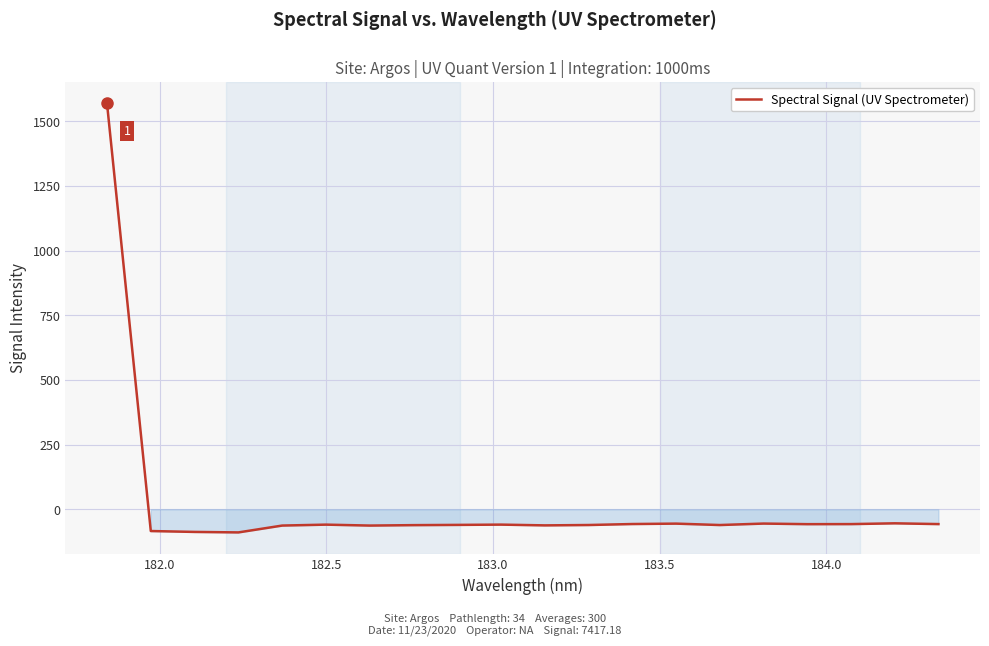

What is the maximum value shown in the chart?

1569.2